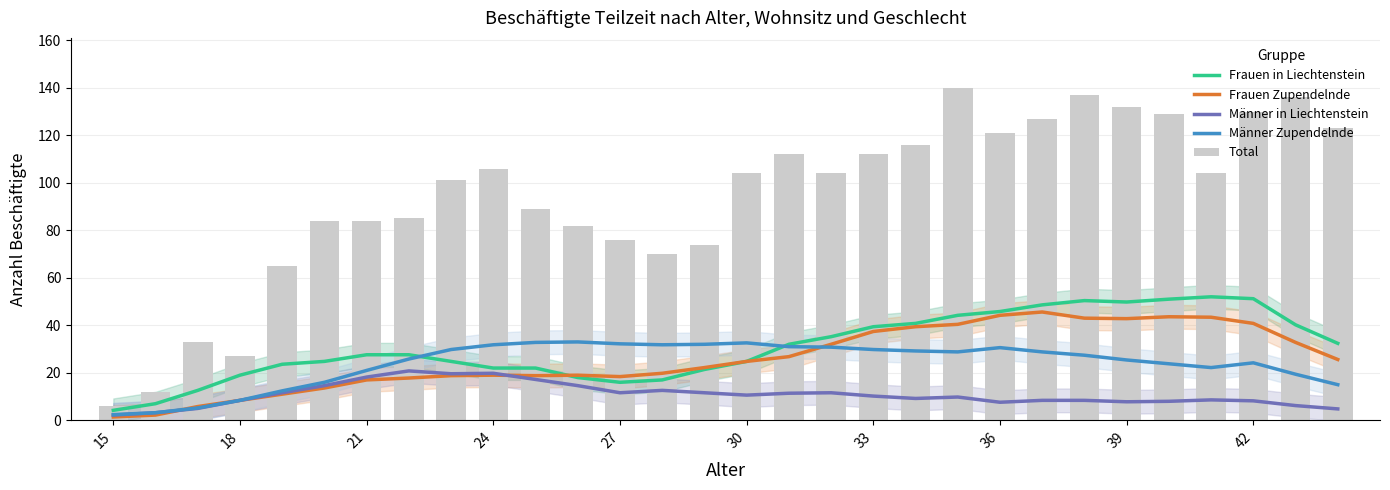

What is the value of the Männer Zupendelnde bar at the 11th from the left?

32.8